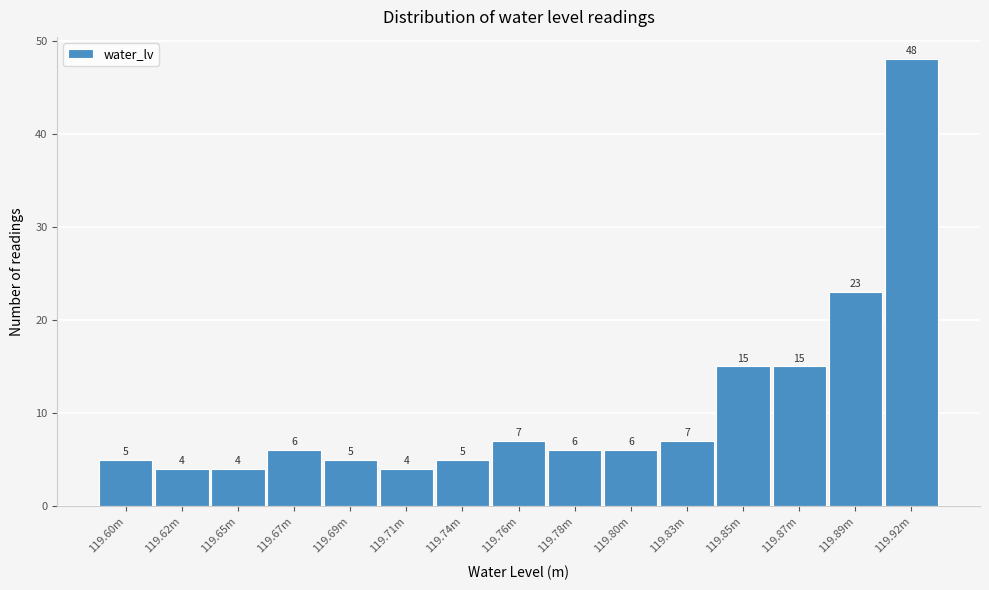

Reading left to right, transcribe all the data shown in this chart.

5	4	4	6	5	4	5	7	6	6	7	15	15	23	48